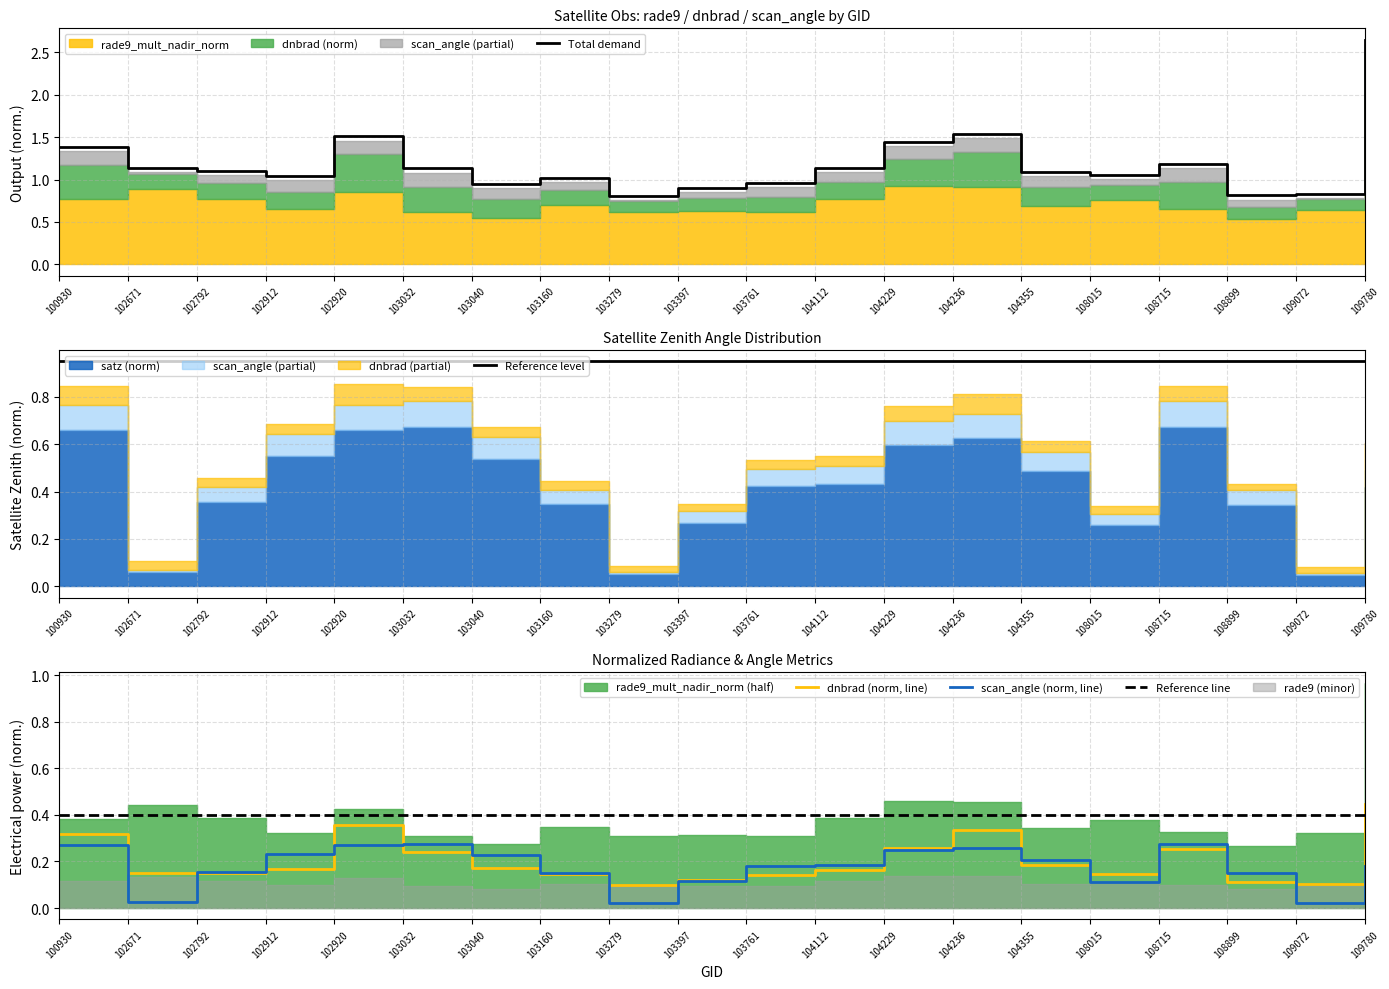

What is the value of the Reference level point at the 16th from the left?

0.9